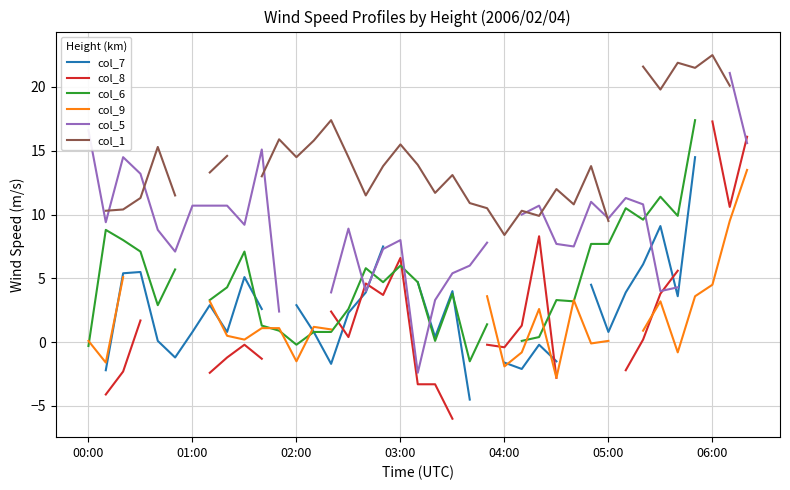

Which has a higher value, 20 or 11?

11